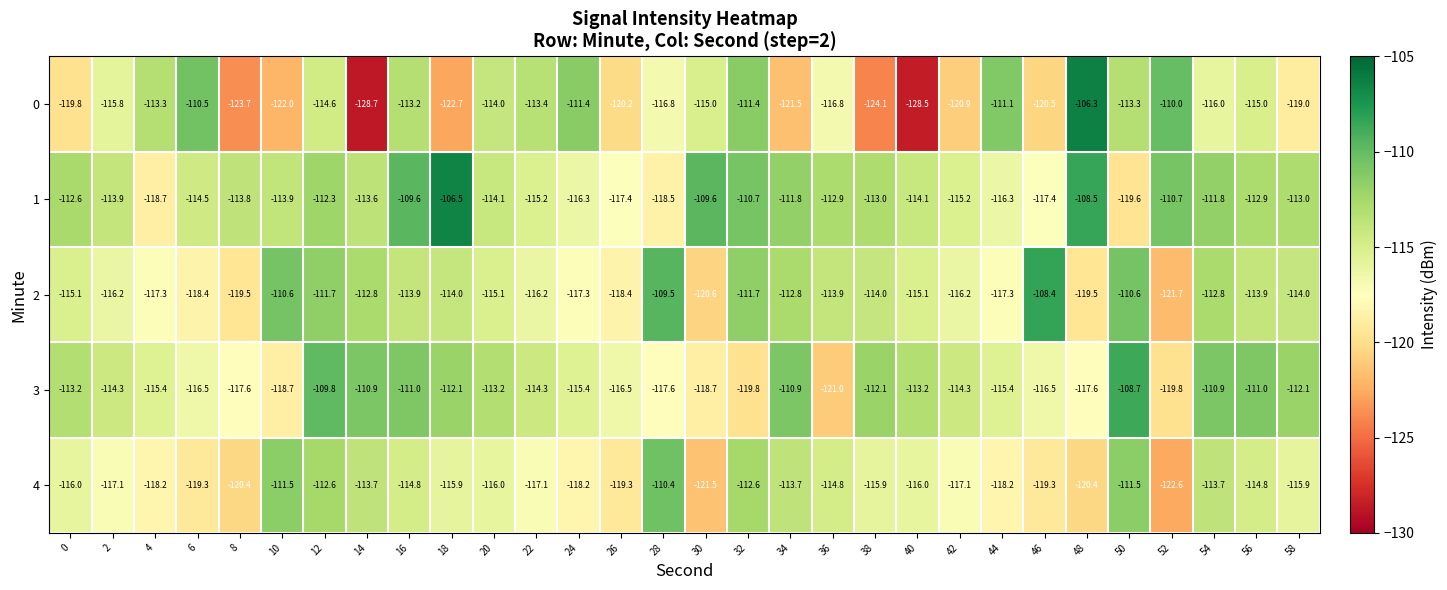

List the series in order of their peak value, highest first.

0, 1, 2, 3, 4